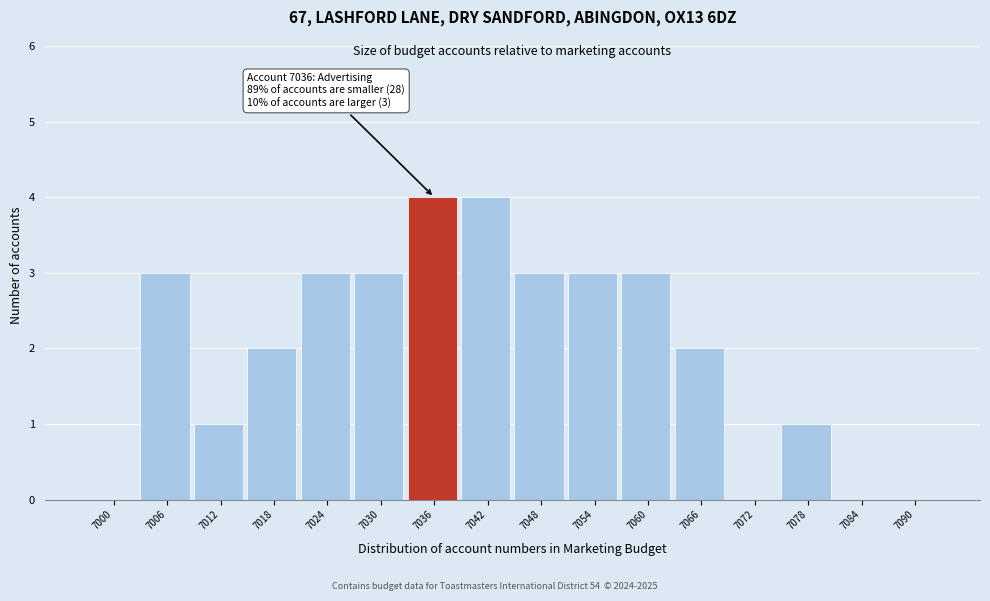

Reading left to right, what are all the values shown in this chart?

7000=0	7006=3	7012=1	7018=2	7024=3	7030=3	7036=4	7042=4	7048=3	7054=3	7060=3	7066=2	7072=0	7078=1	7084=0	7090=0